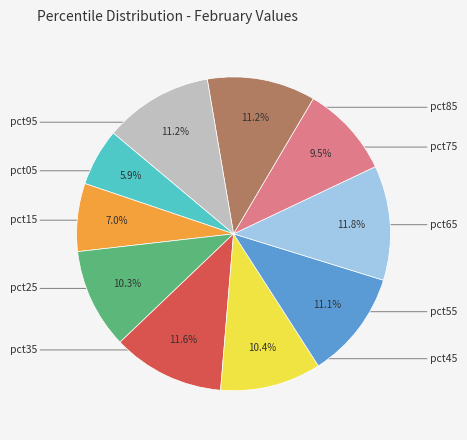

Is there a majority slice in this chart?

No